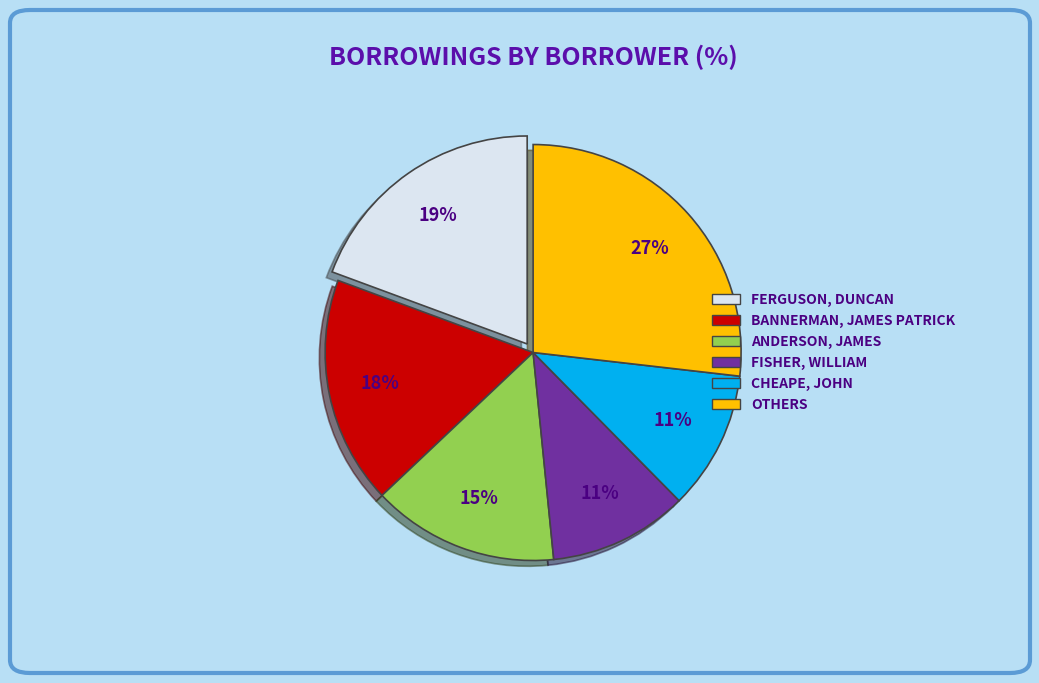

To the nearest percent, what is the average slice percentage?

17%